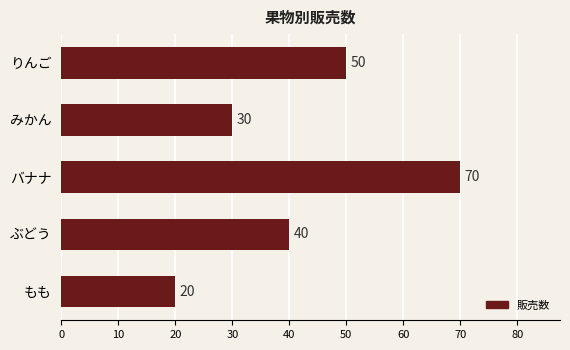

Are the bars grouped side by side (vs. stacked)?

No